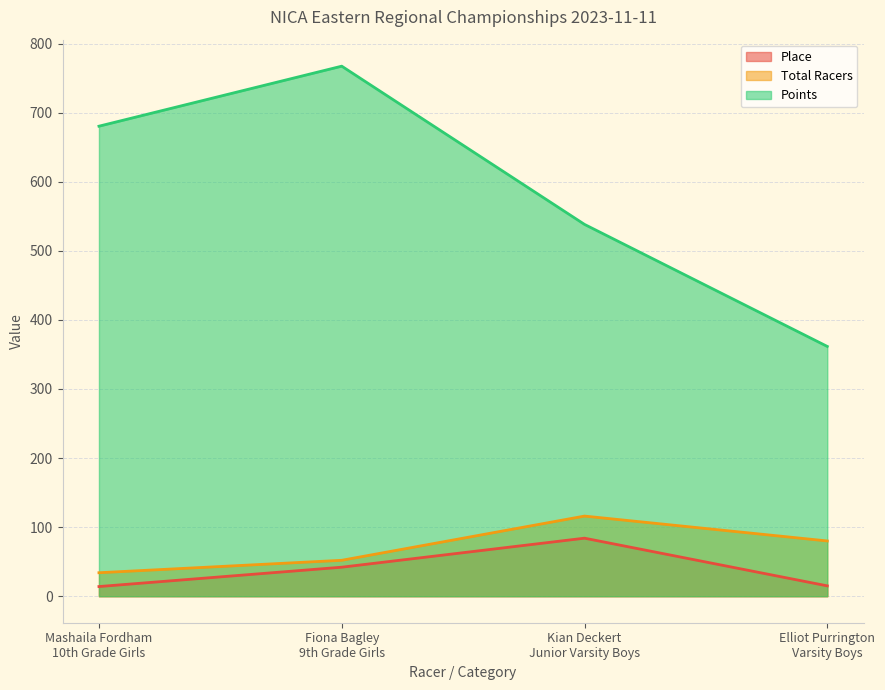

List the series in order of their peak value, highest first.

Points, Total Racers, Place